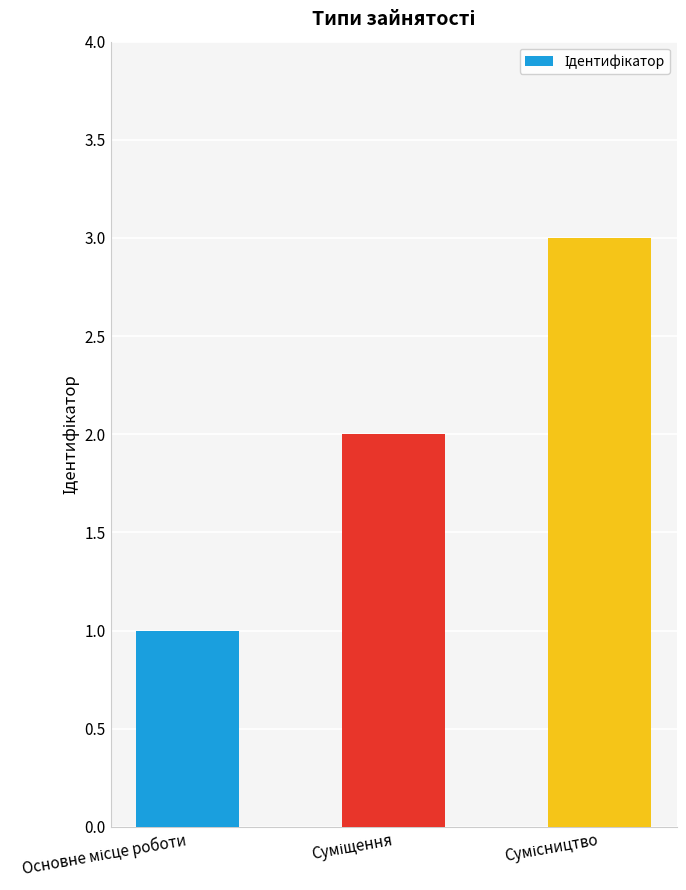

What is the sum of all values?

6